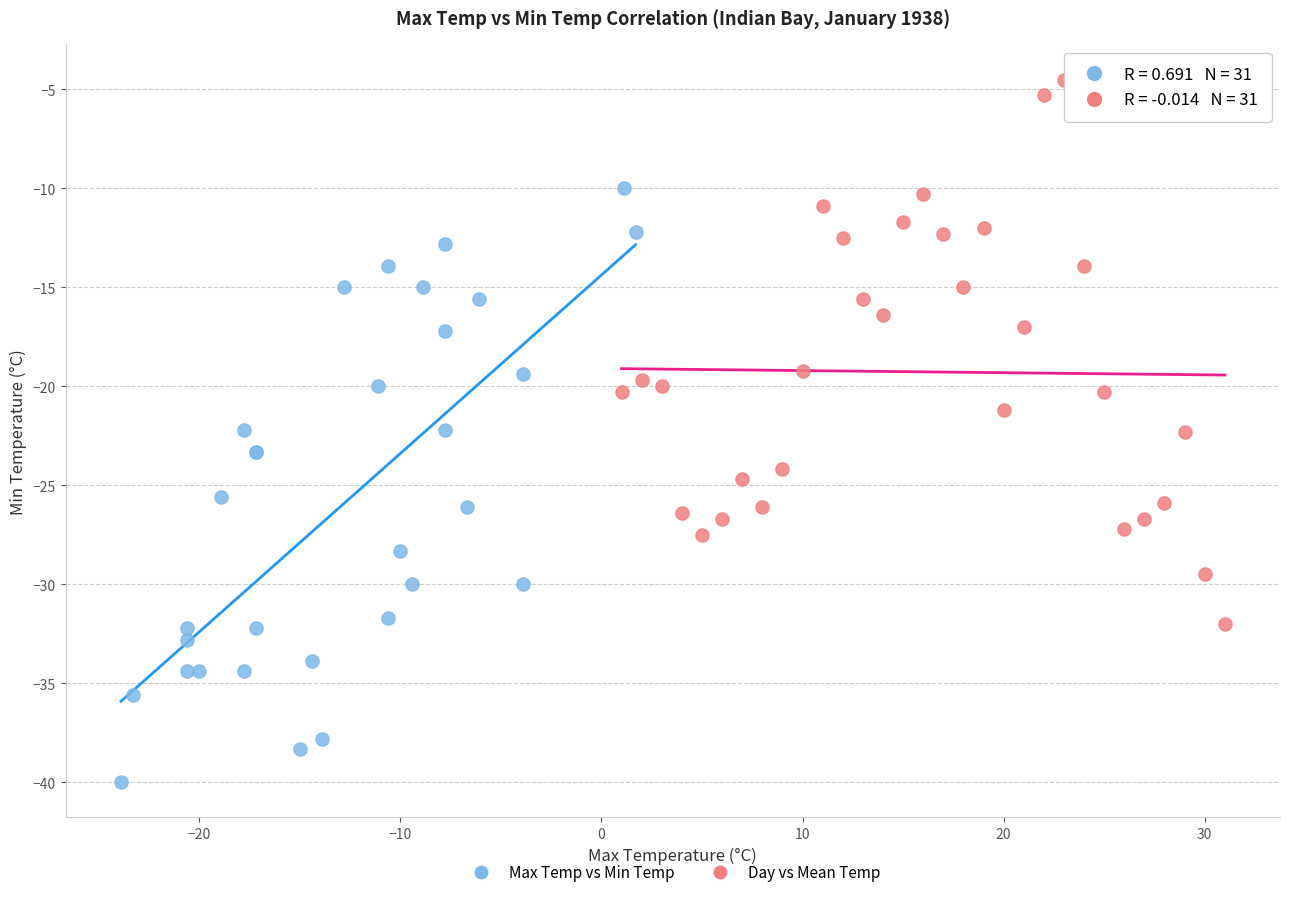

What are all the series names shown in the legend?

Max Temp vs Min Temp, Day vs Mean Temp